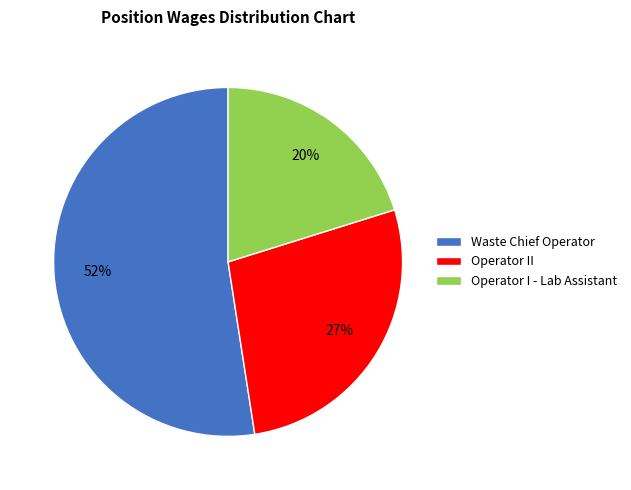

Between Operator I - Lab Assistant and Operator II, which is larger?

Operator II